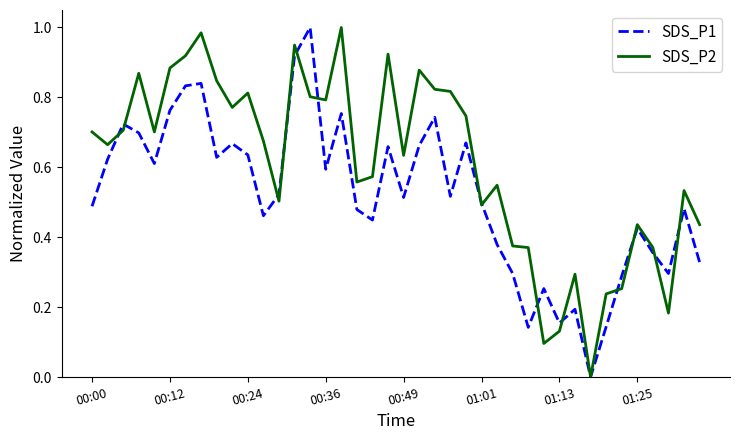

Which series has the largest total across all categories?

SDS_P2